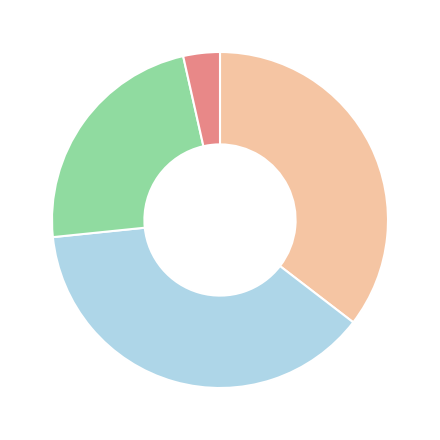

Count the number of slices in the pie.

4